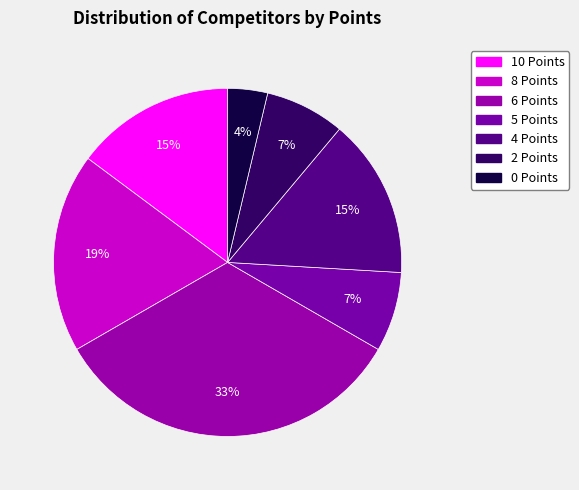

True or false: 10 Points accounts for 15% of the total.

True